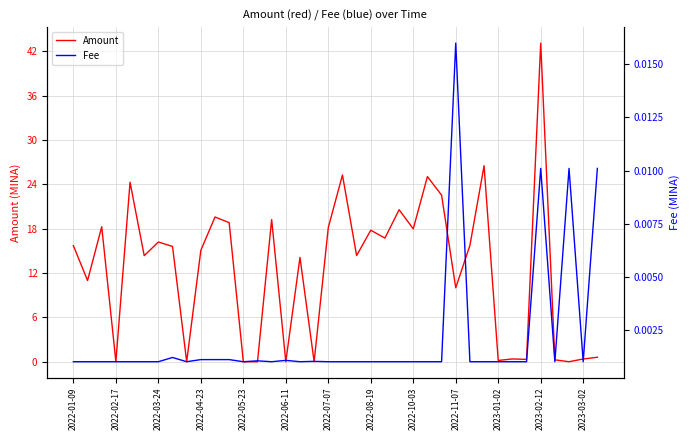

What is the highest value of the Amount series?

43.1